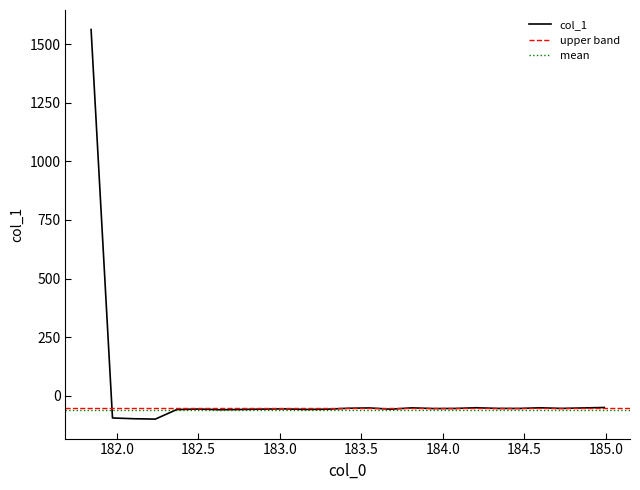

Count the number of values greater than -55.

10